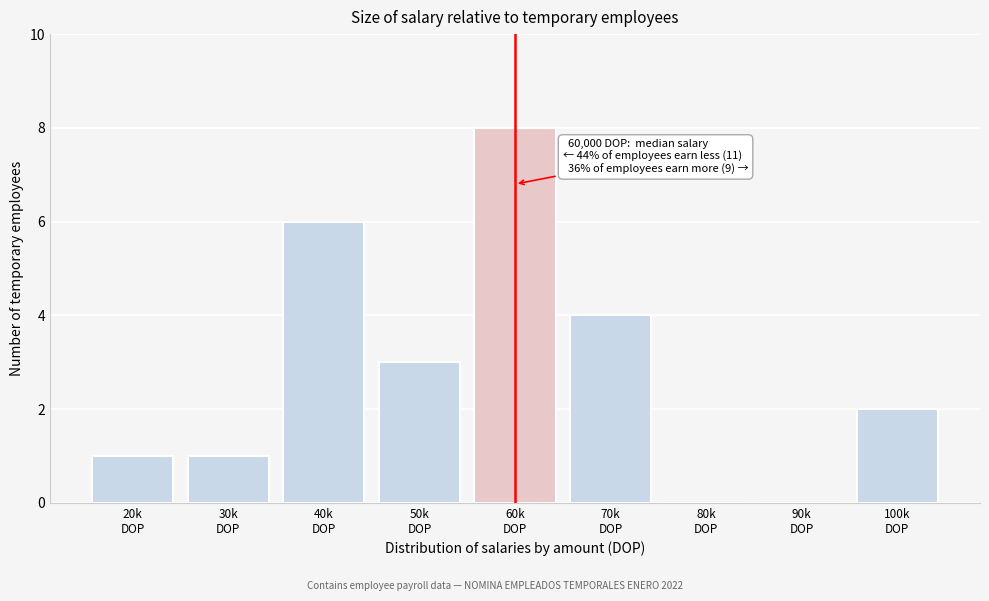

What is the maximum value shown in the chart?

8